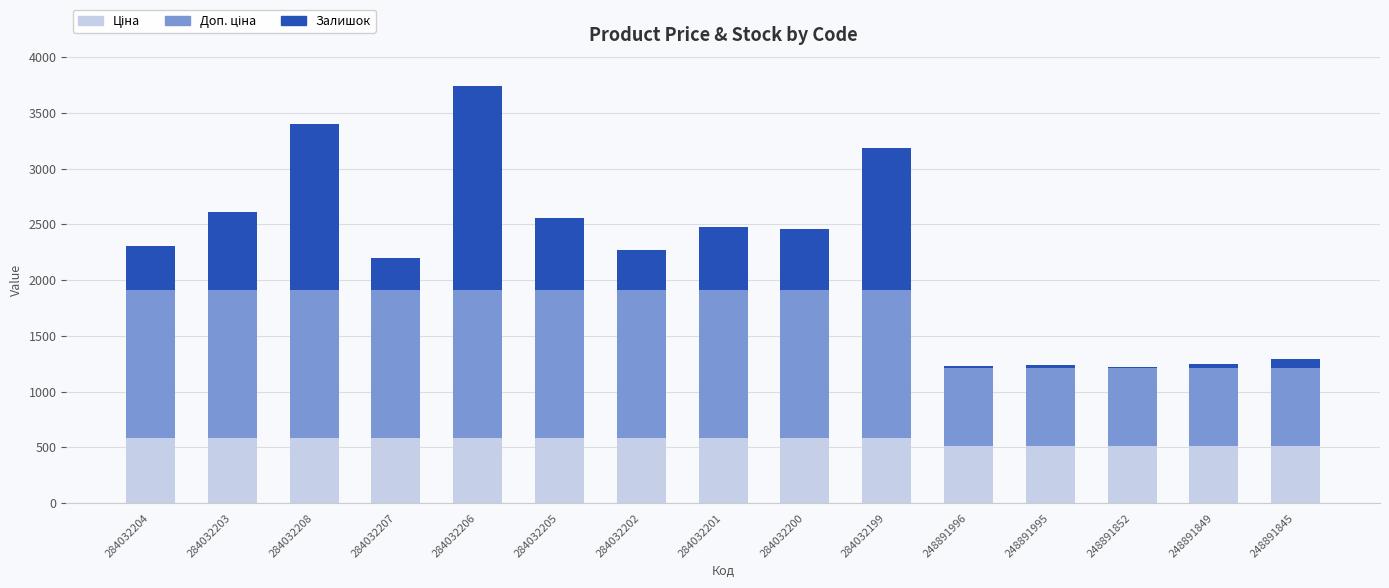

How many series are shown in this chart?

3